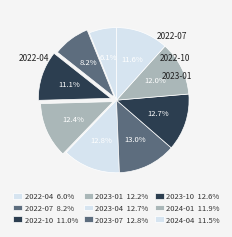

What percentage is the 2022-04 slice, to the nearest percent?

6%